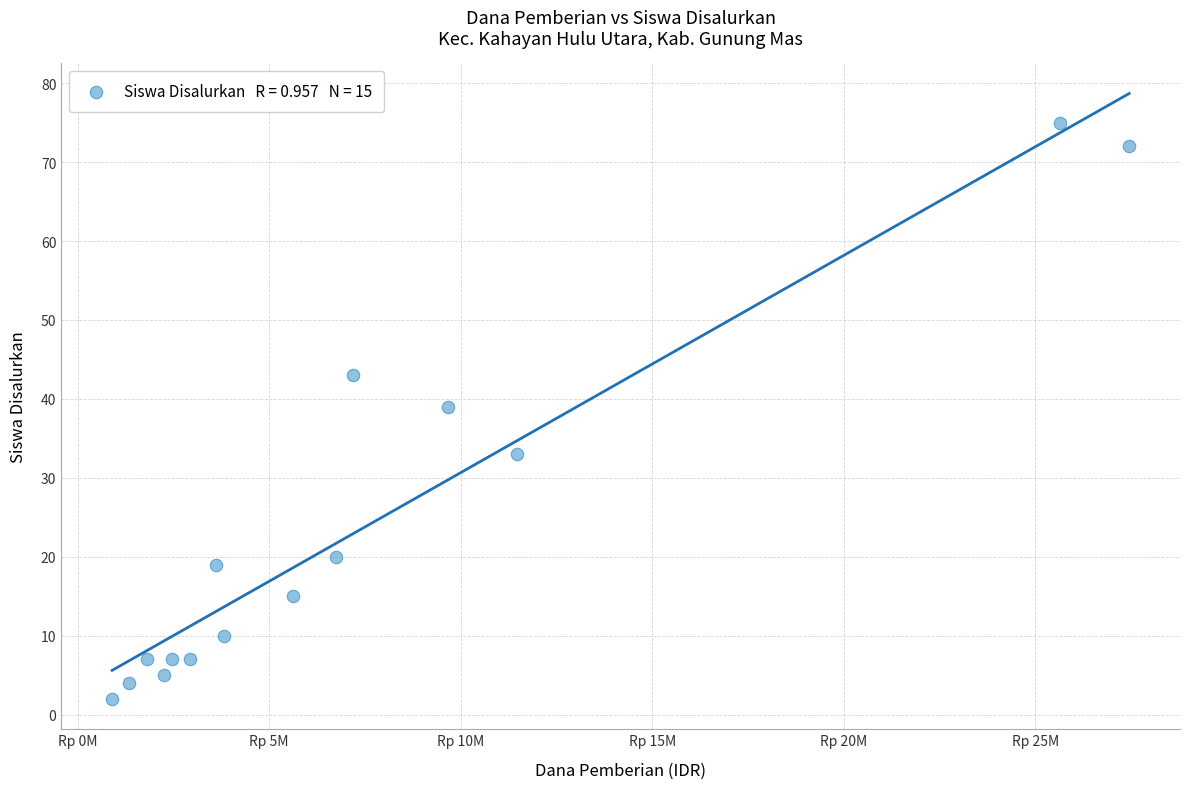

What is the range of X values (max minus min)?

26550000